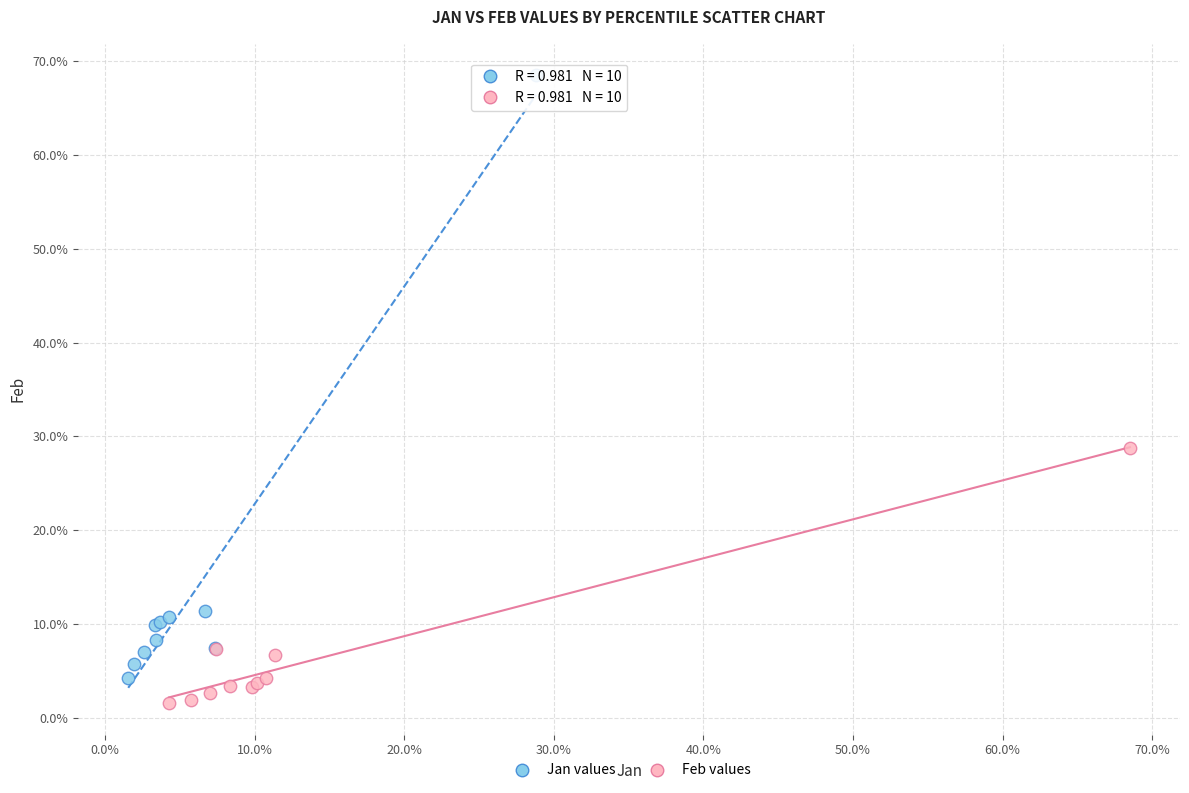

Which series reaches the minimum Y coordinate?

Feb values